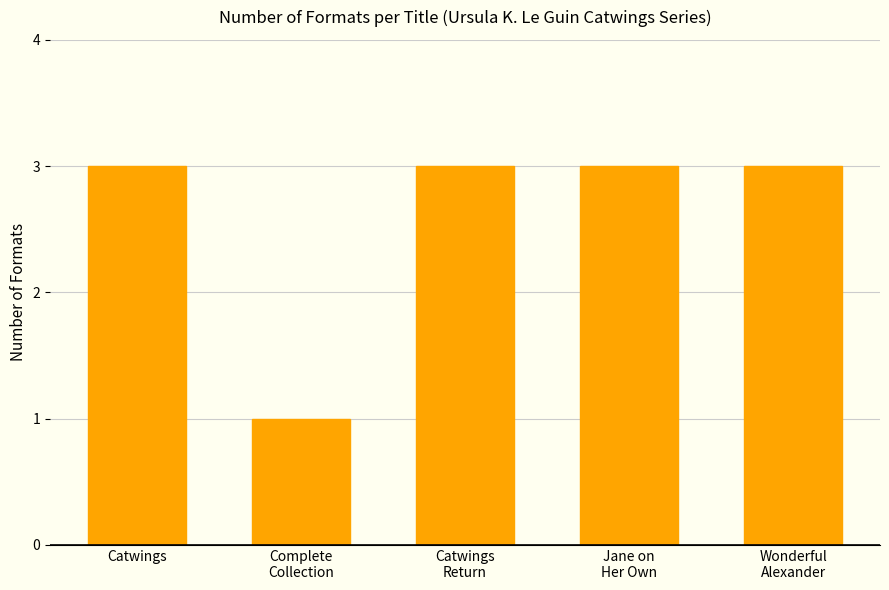

What is the label of the 4th bar from the left?

Jane on
Her Own